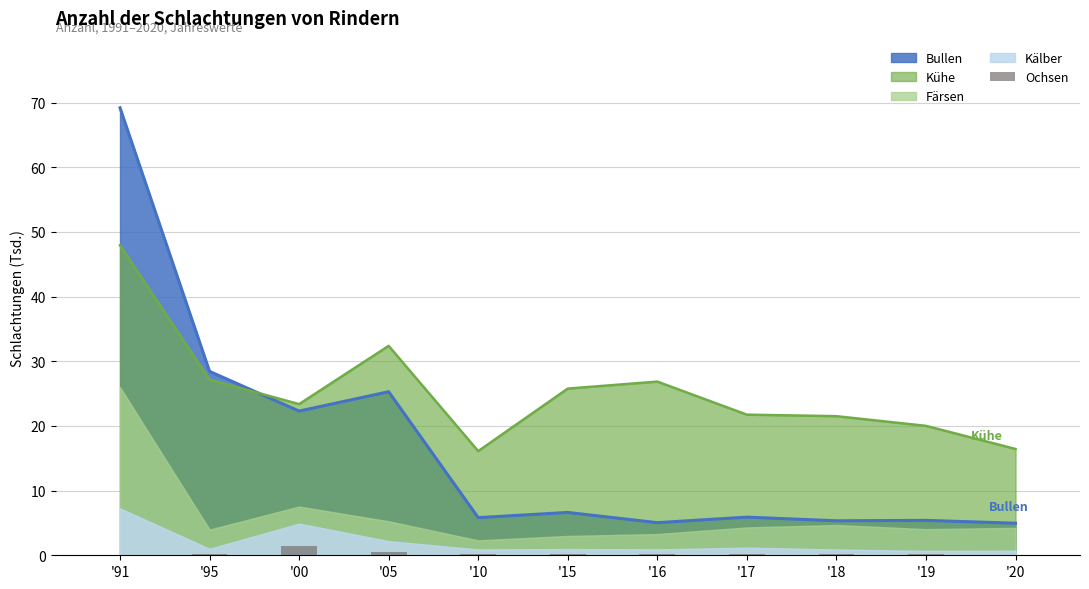

Is it true that Kühe equals 10.9 at '00?

False